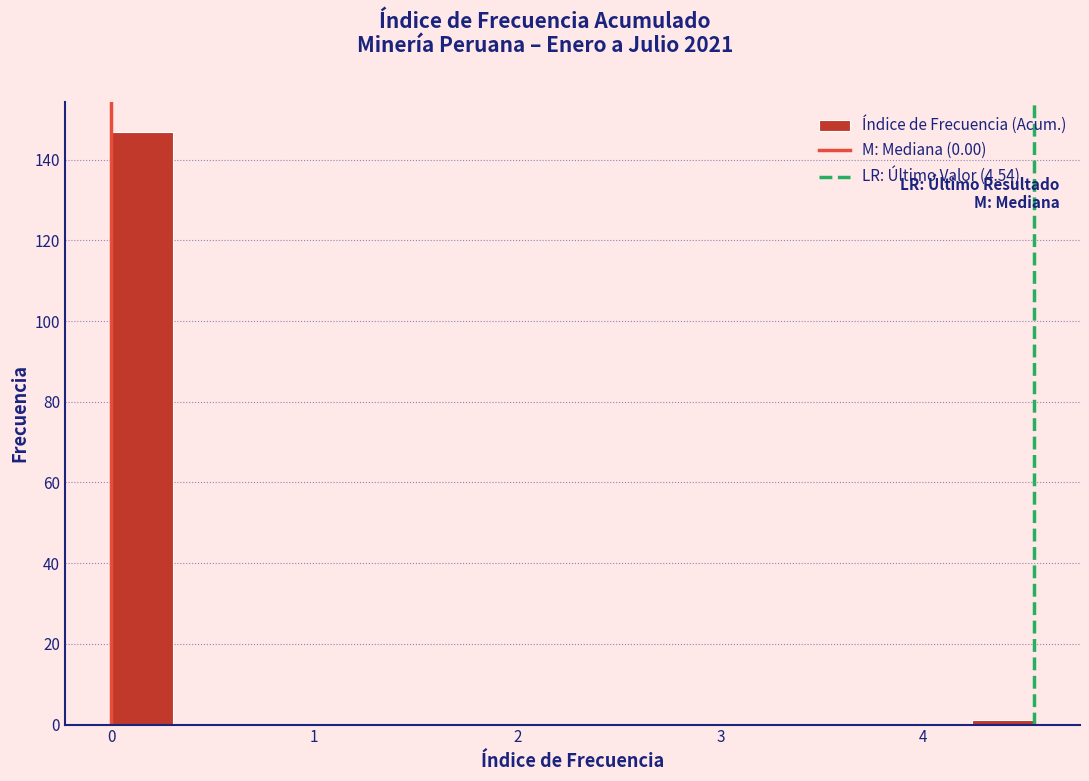

Read against the x-axis, roughly where is the centre of the tallest bar?

0.2